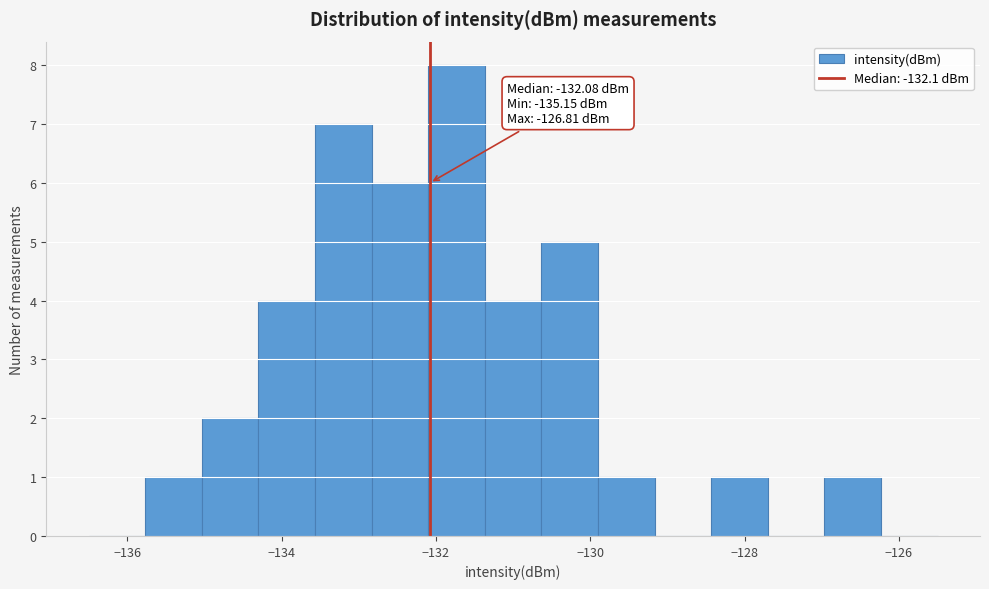

Read against the x-axis, roughly where is the centre of the tallest bar?

-131.8